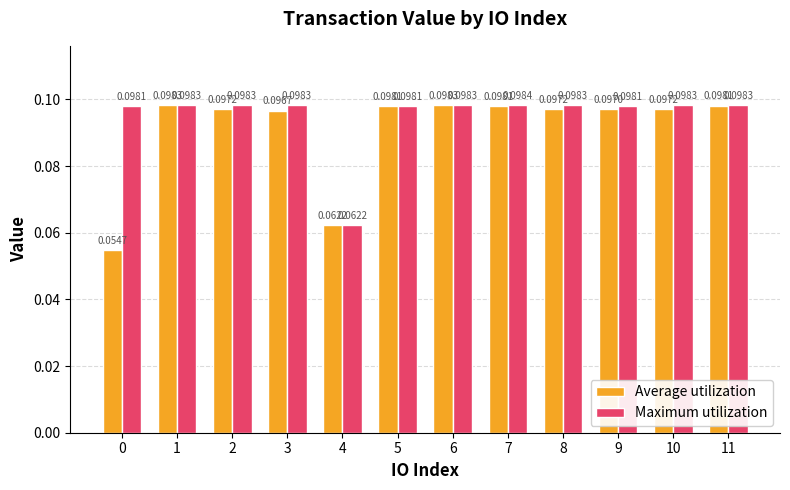

Rank the series at 10 from lowest to highest value.

Average utilization, Maximum utilization